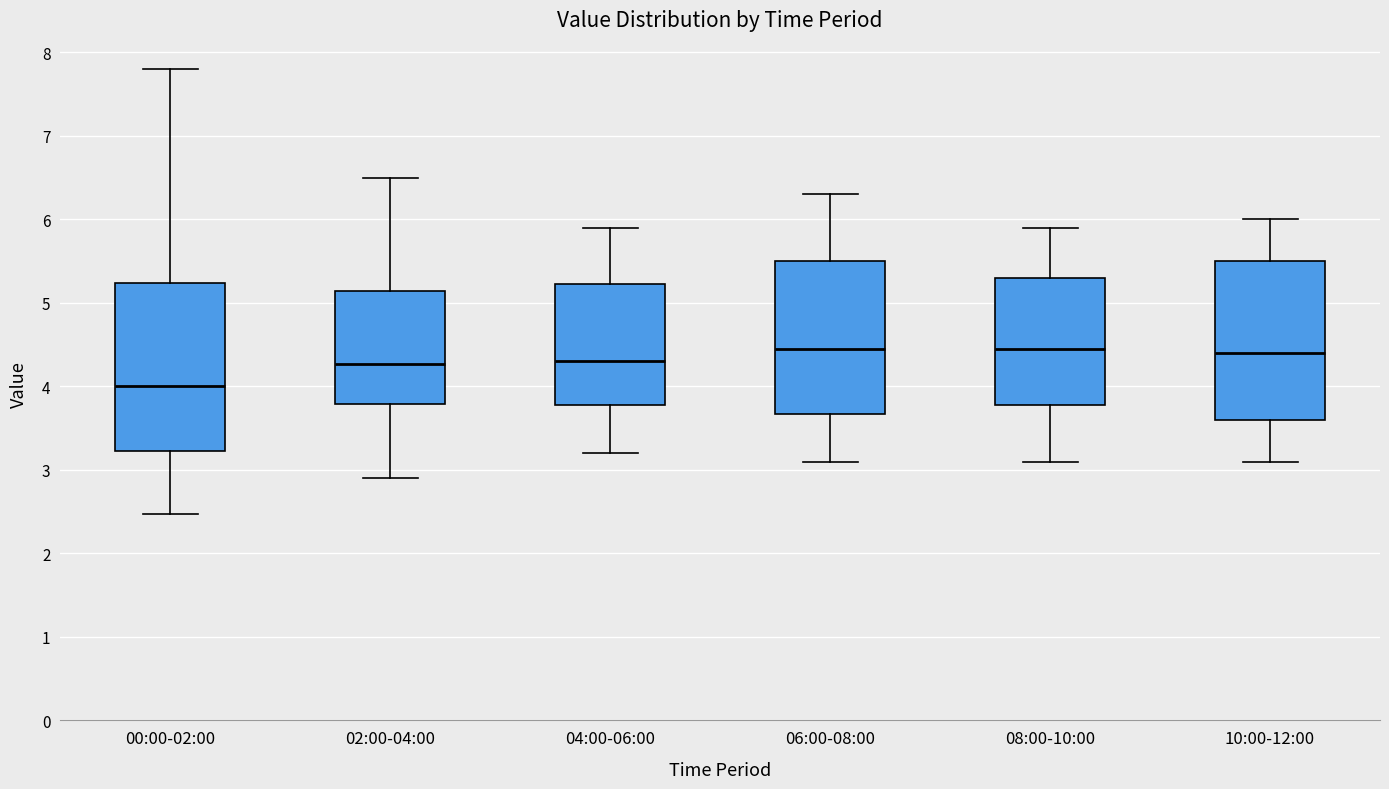

Where is the lower edge of the box for 00:00-02:00 on the y-axis? The values are not printed on the chart, so give them approximately, as read against the axis.

3.2